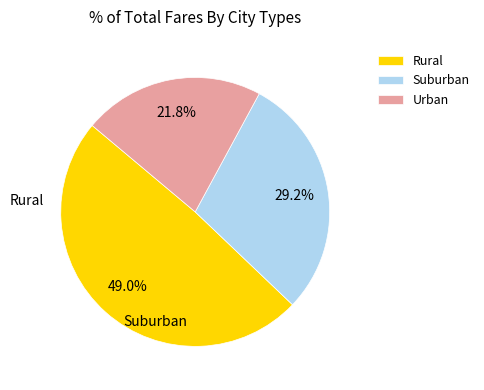

Count the number of slices in the pie.

3